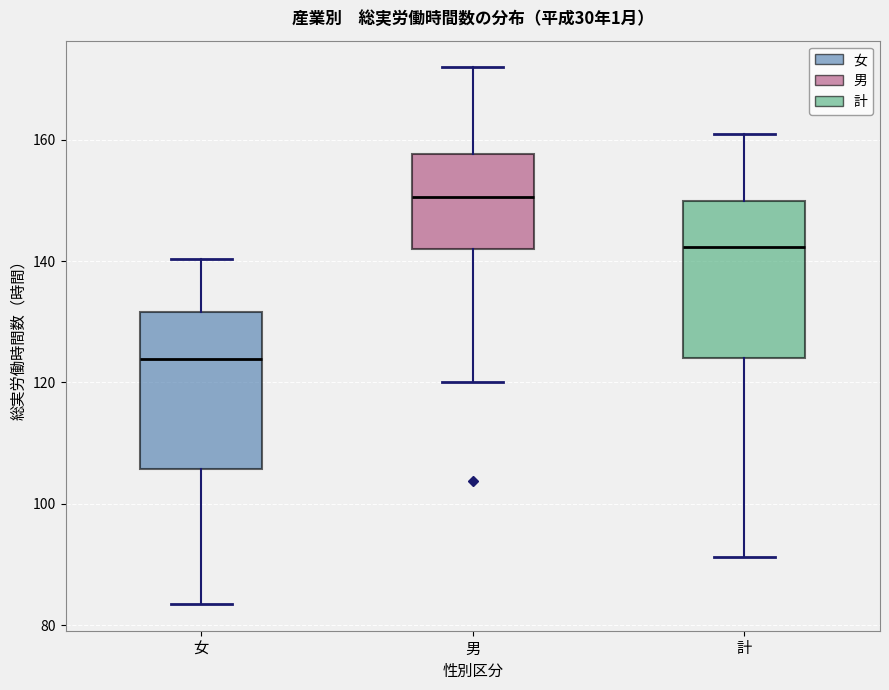

Reading left to right, transcribe this box plot: for each box, give where its median line is, the range the box spans, and where its two whiskers end, as read against the y-axis. The values are not printed on the chart, so give them approximately, as read against the axis.

女: median 124, box 106 to 132, whiskers 84 to 140
男: median 150, box 142 to 158, whiskers 120 to 172
計: median 142, box 124 to 150, whiskers 92 to 162